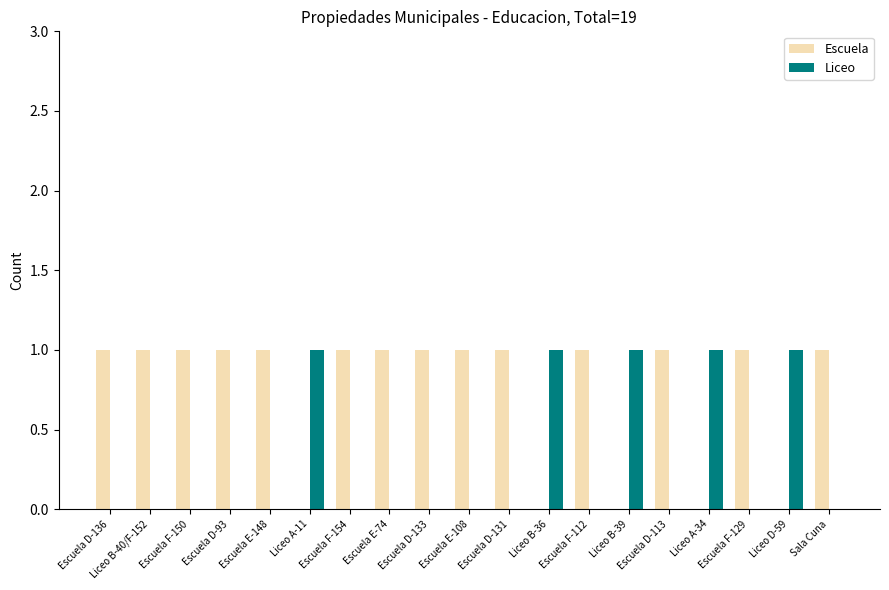

What is the sum of all Escuela values?

14